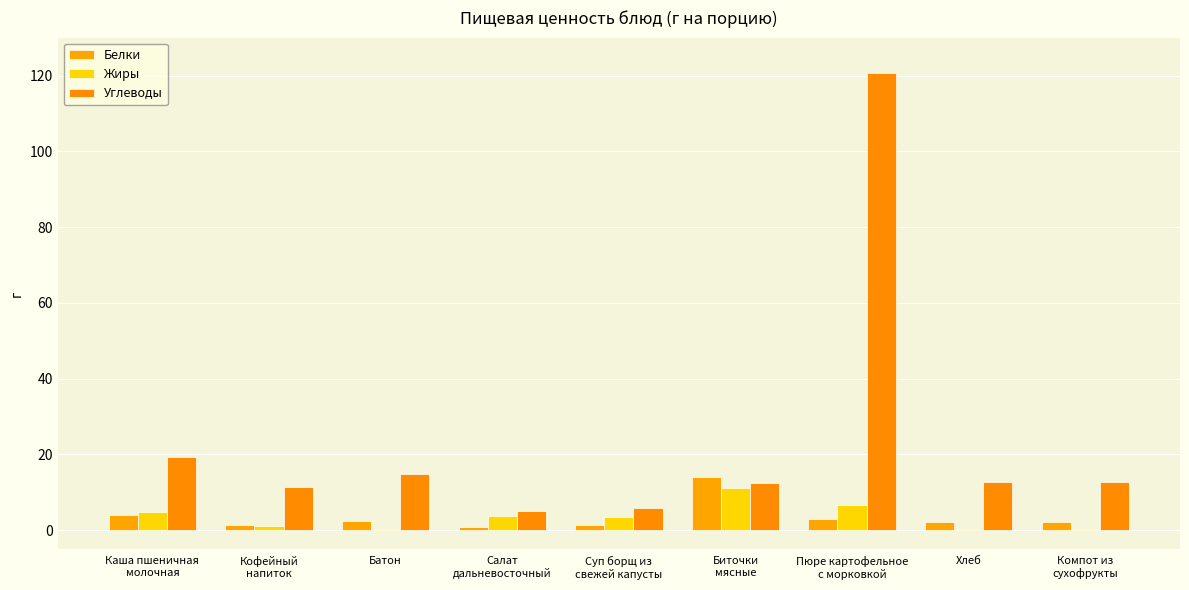

Does the chart contain stacked bars?

No